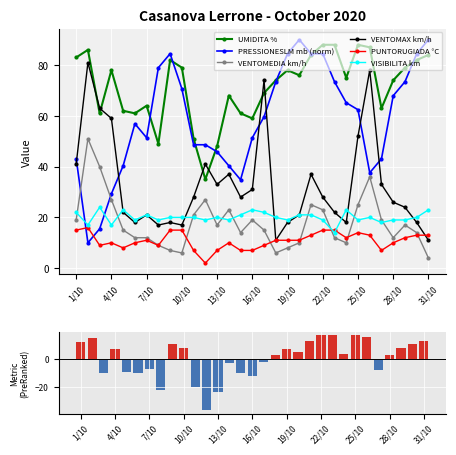

Rank the series by their maximum value, from lowest to highest.

PUNTORUGIADA °C, VISIBILITA km, VENTOMEDIA km/h, VENTOMAX km/h, UMIDITA %, PRESSIONESLM mb